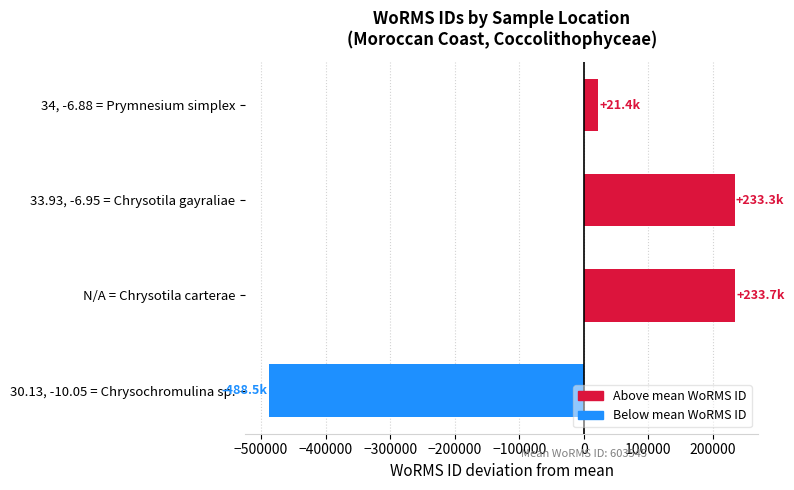

Which has a higher value, 33.93, -6.95 = Chrysotila gayraliae or 34, -6.88 = Prymnesium simplex?

33.93, -6.95 = Chrysotila gayraliae